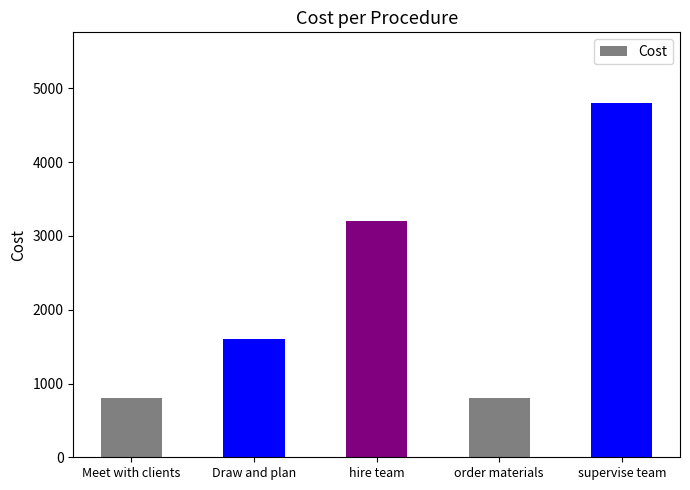

What is the sum of the values at Meet with clients and supervise team?

5600